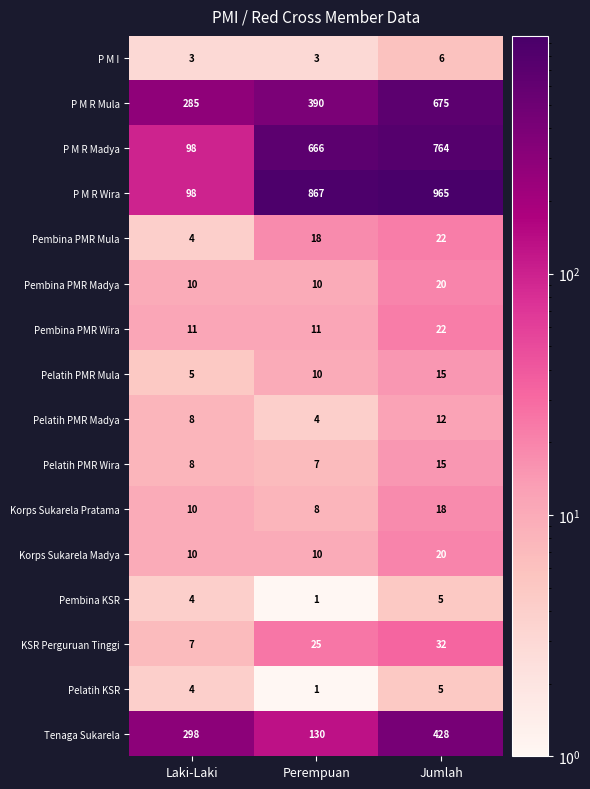

List the labels in order of KSR Perguruan Tinggi value, largest first.

Jumlah, Perempuan, Laki-Laki